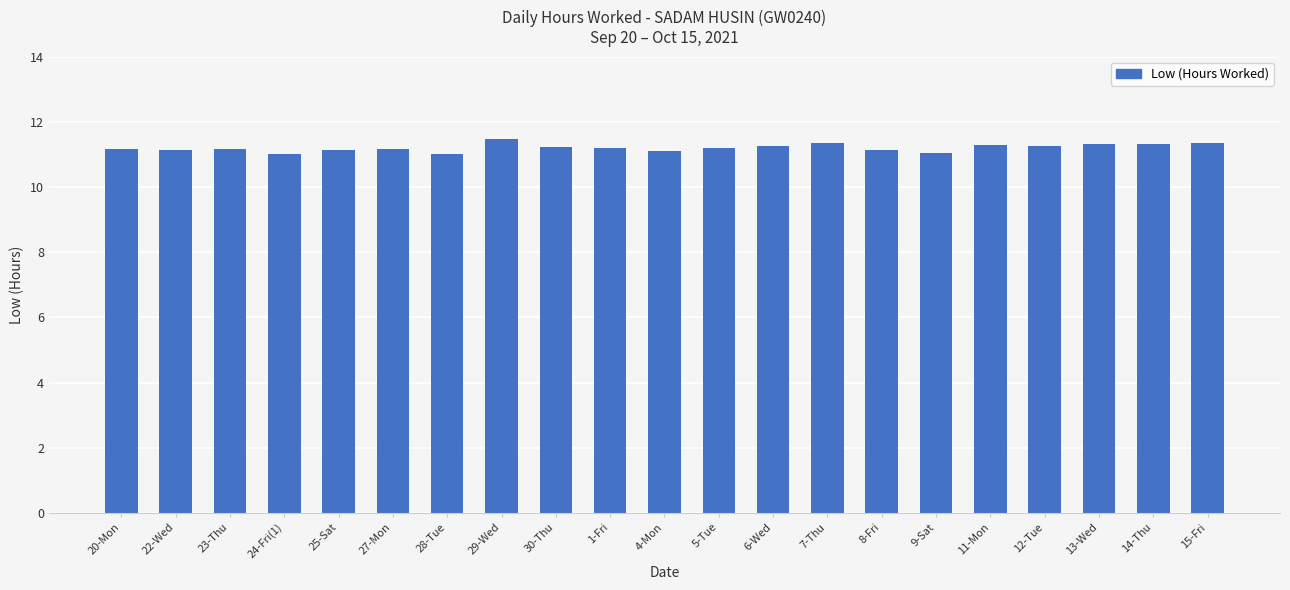

What is the average value?

11.2